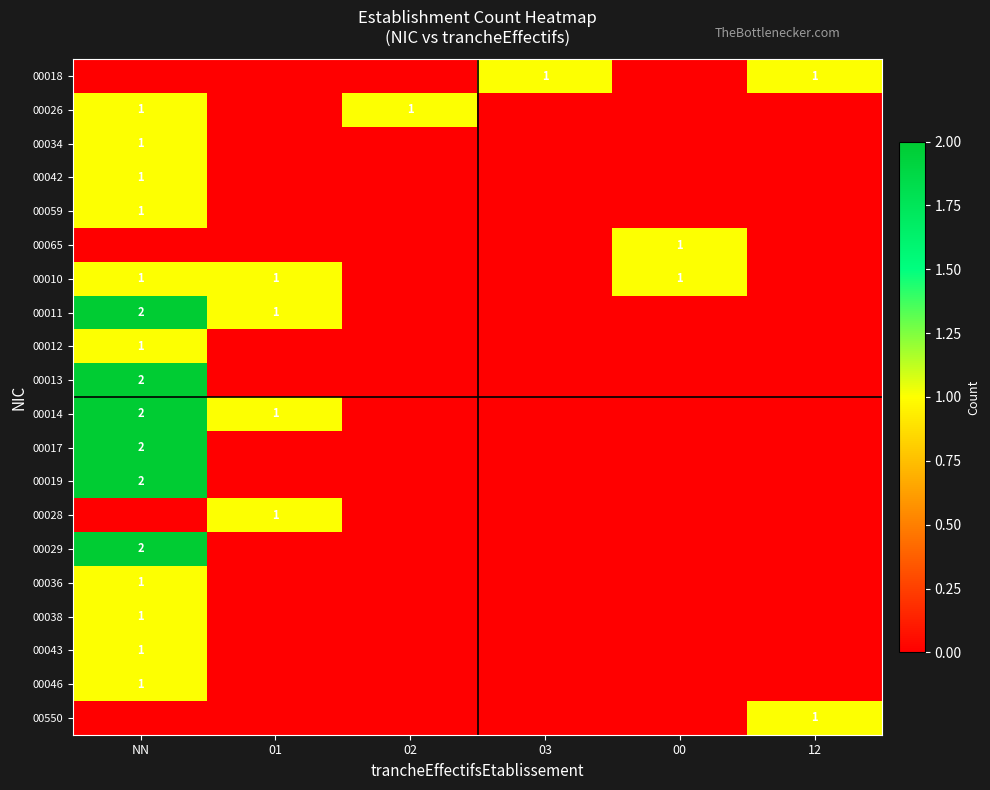

The value of 00029 at NN is 2. True or false?

True